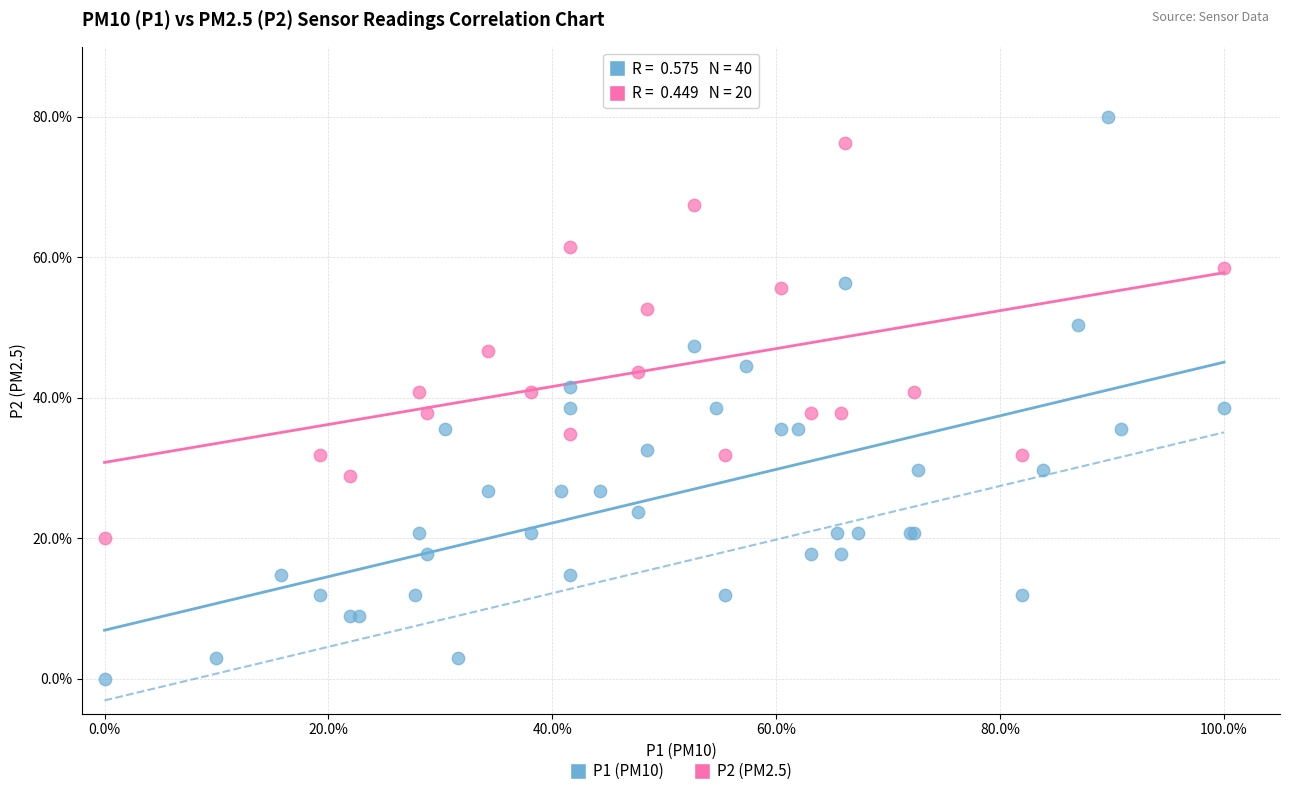

Which series contains the lowest Y value?

P1 (PM10)